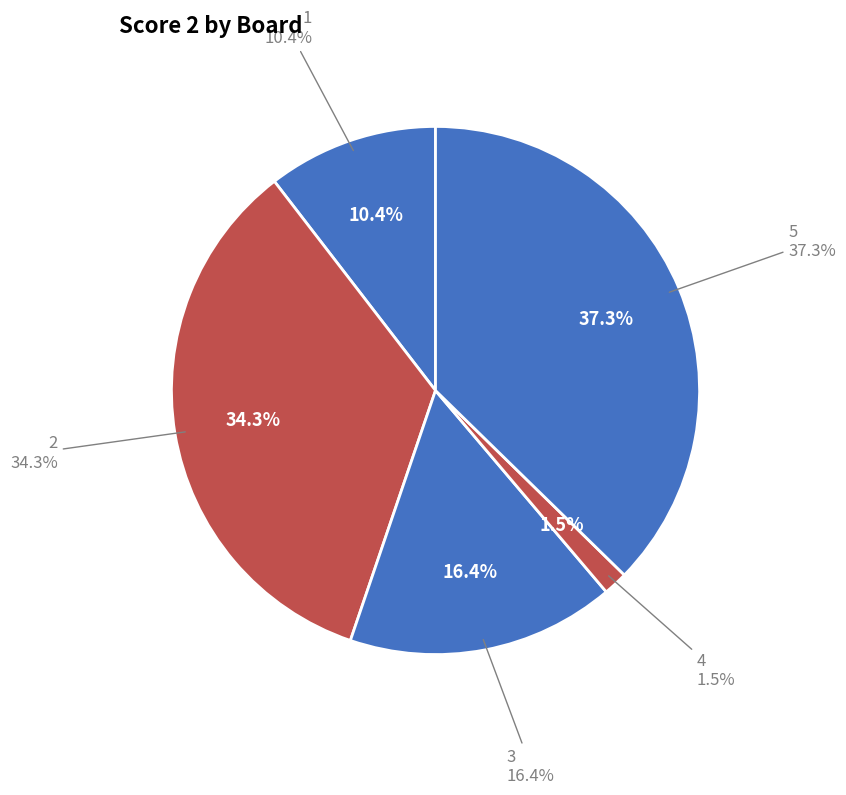

What is the smallest slice in the pie chart?

4